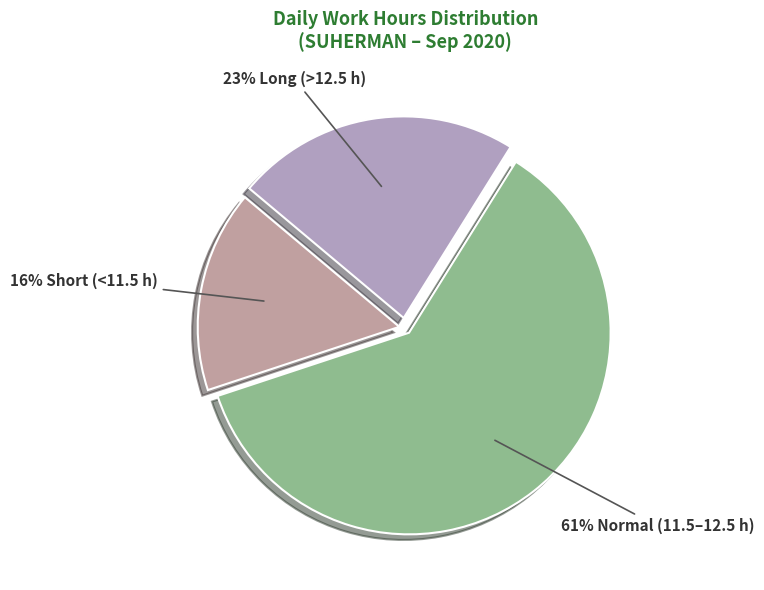

Is there any slice that represents more than half of the pie?

Yes